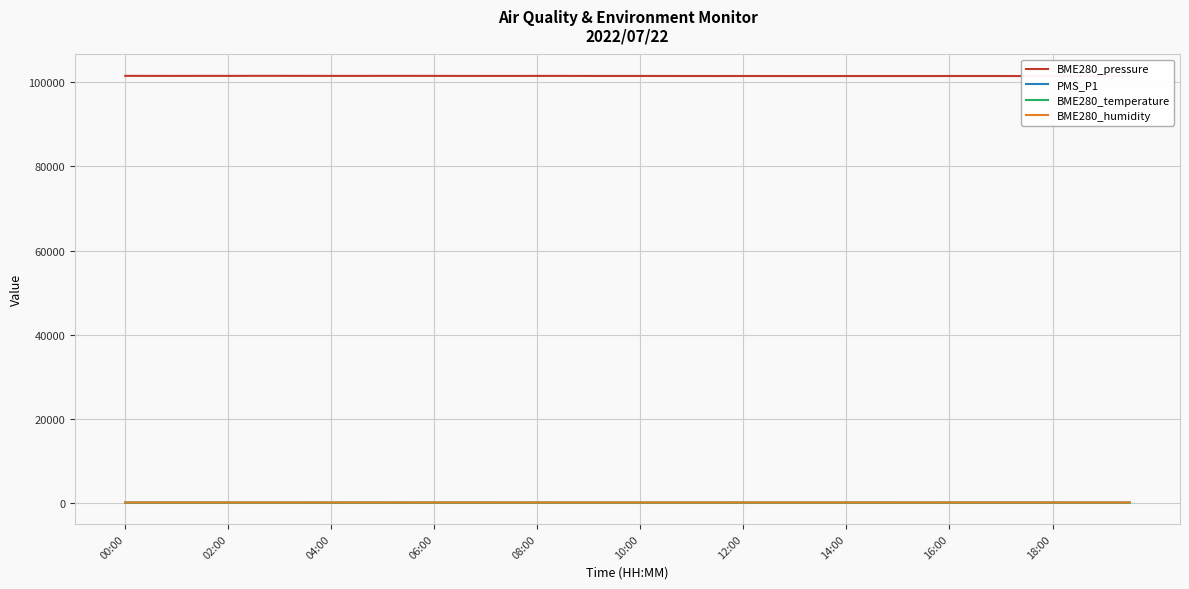

True or false: BME280_pressure and BME280_temperature cross at least once.

False